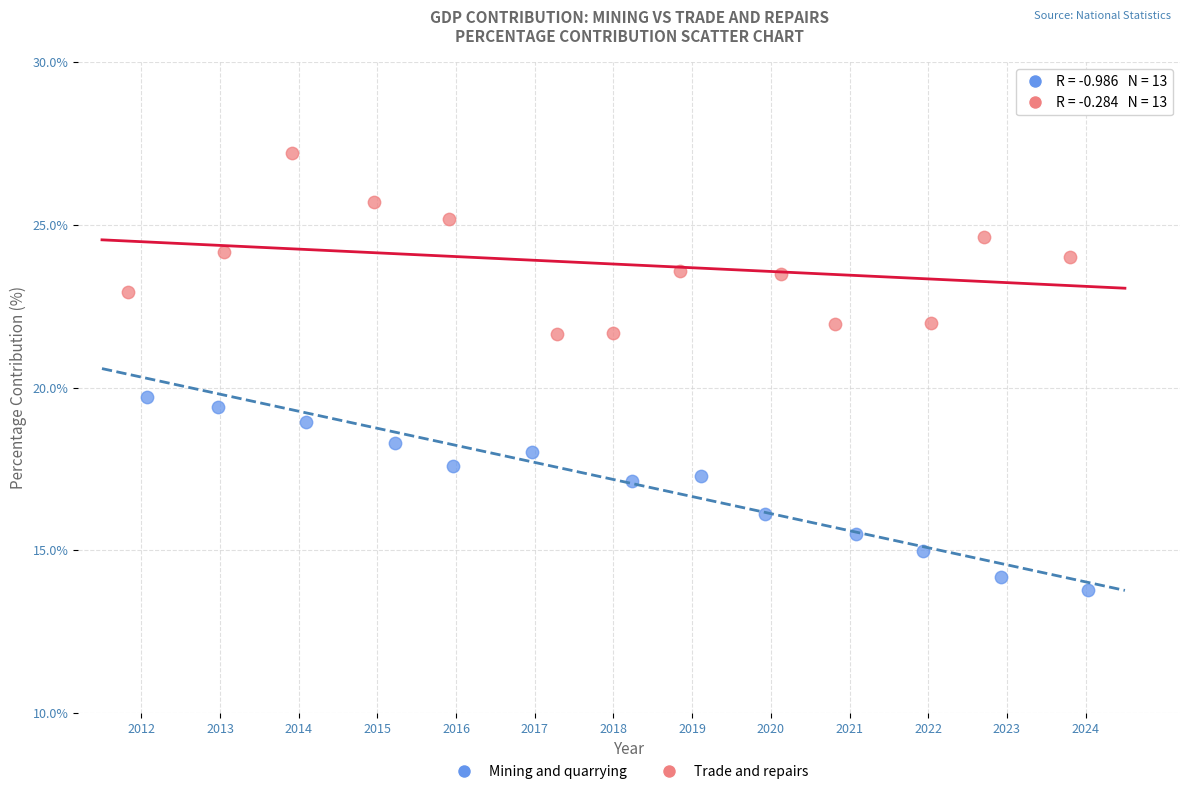

Which series reaches the minimum Y coordinate?

Mining and quarrying